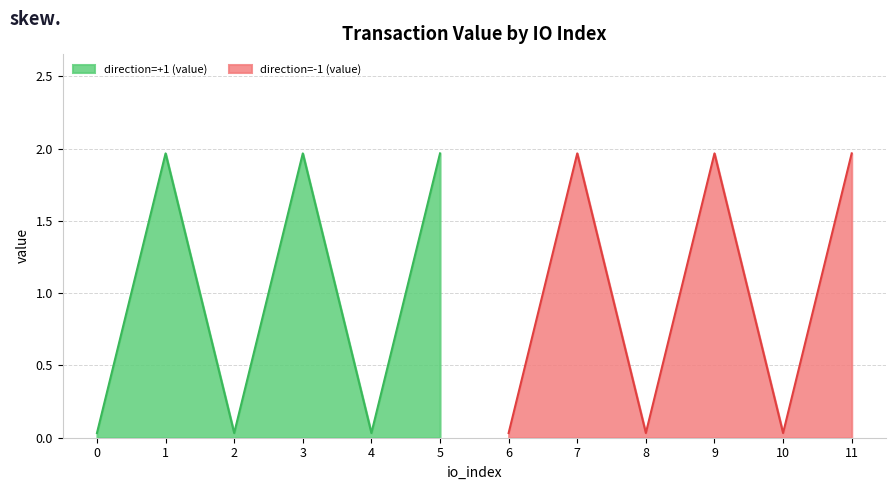

Where does the direction=-1 (value) series first go above 1?

7